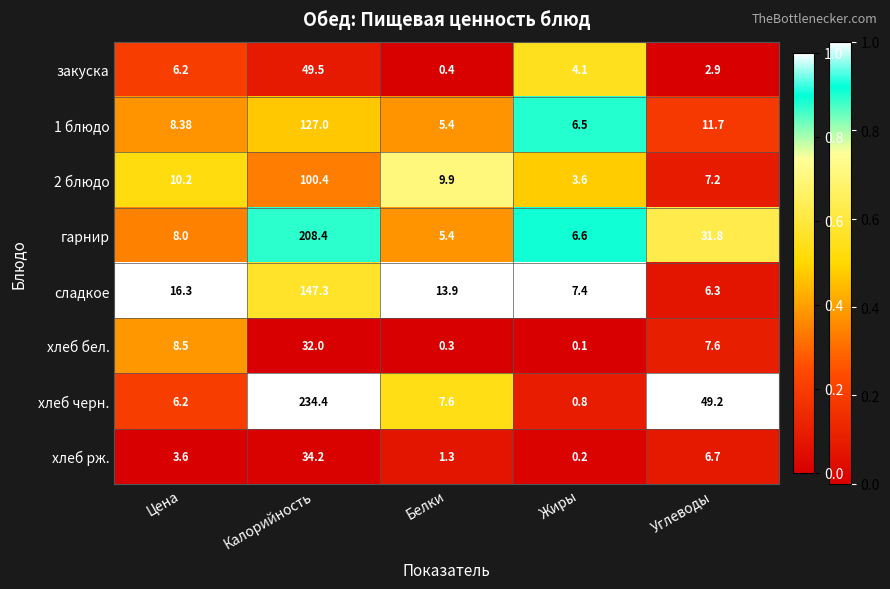

Where does the 1 блюдо series first go above 8?

Цена